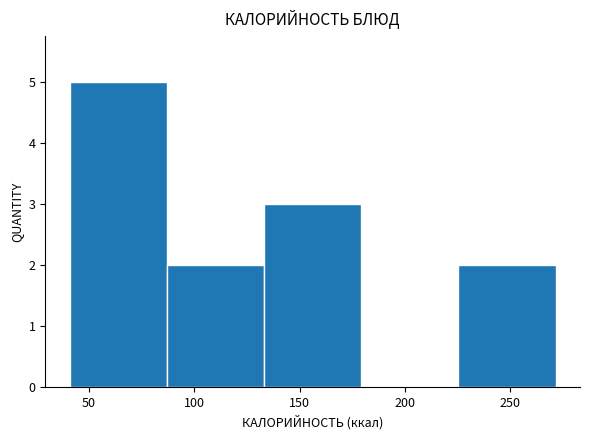

Reading left to right, transcribe this chart: for each bar, give the range it covers on the x-axis and its height. Neither the bar edges nor the heights are printed on the chart, so give them approximately, as read against the axes.

40 to 85: 5
85 to 135: 2
135 to 180: 3
180 to 225: 0
225 to 270: 2